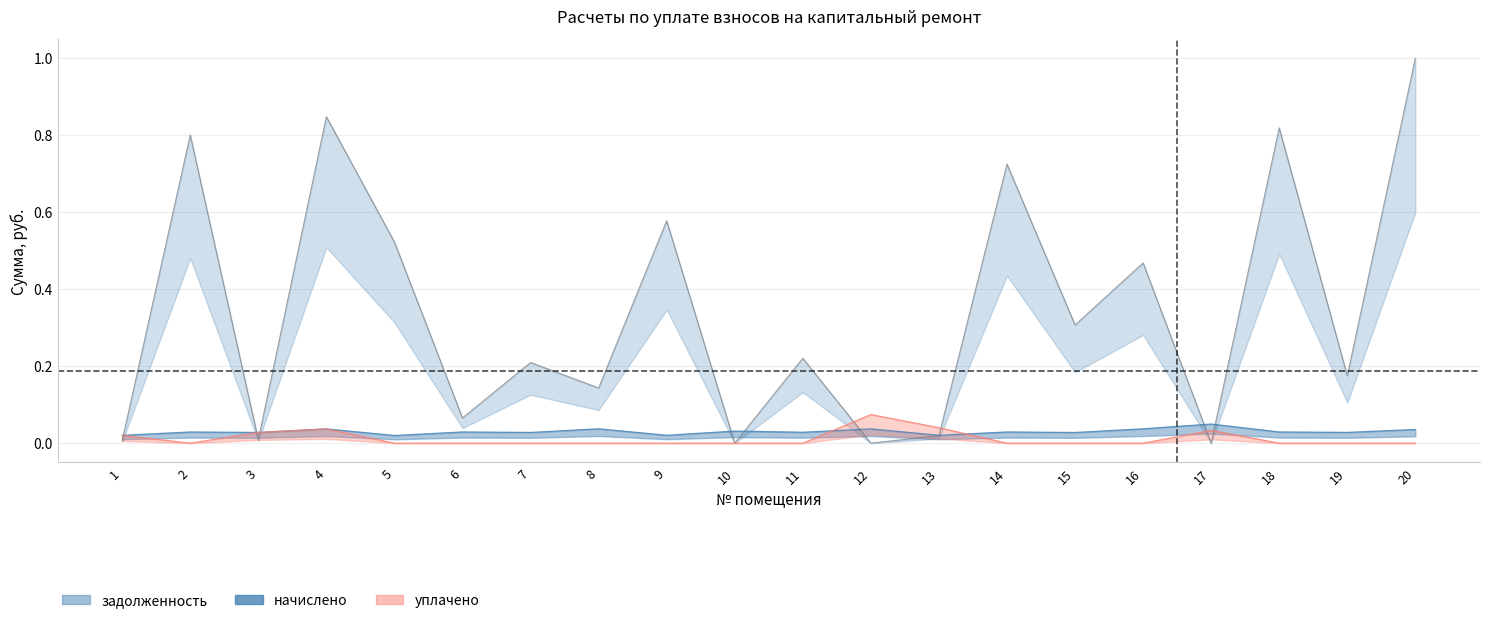

What is the difference between the highest and lowest values at 15?

0.3